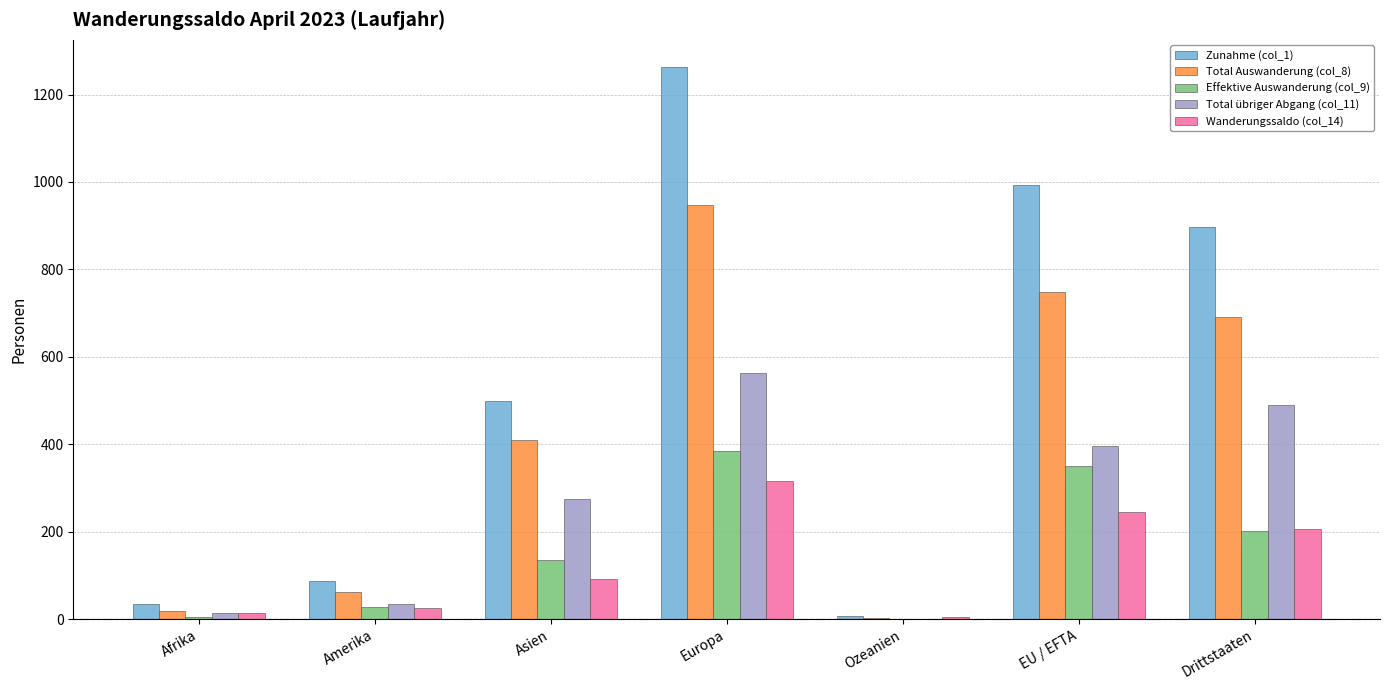

Is it true that Wanderungssaldo (col_14) equals 25 at Amerika?

True